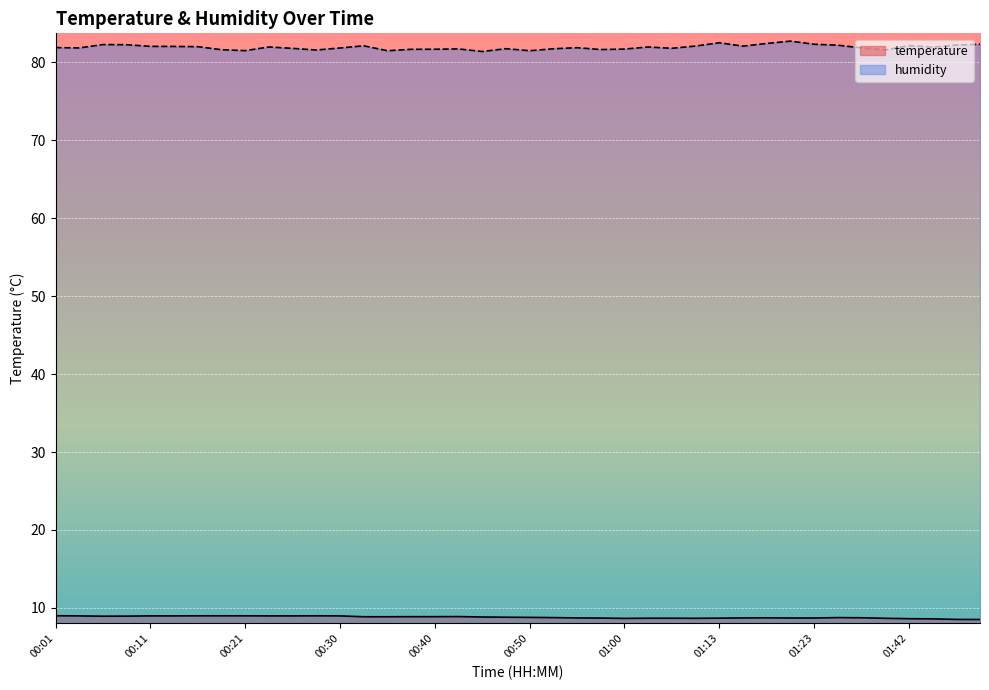

What is the highest value of the temperature series?

9.0